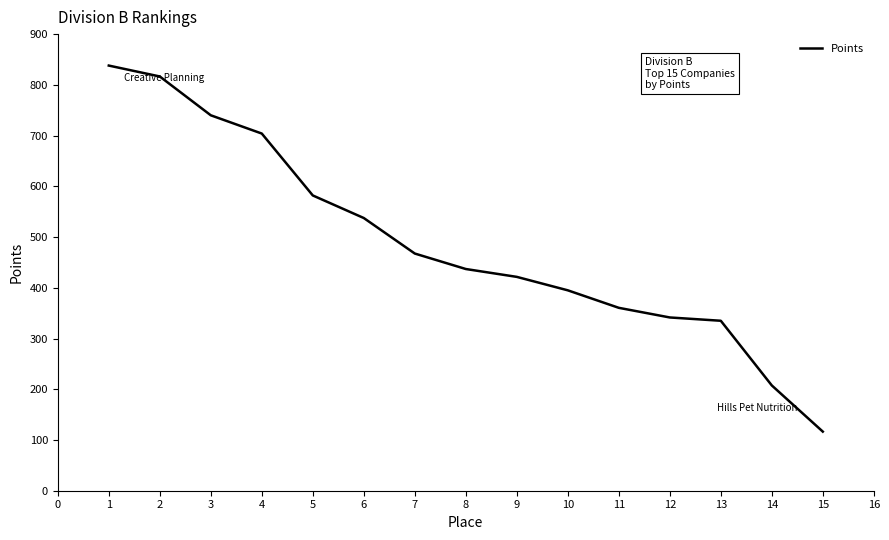

What value does the data have at 7?

467.5